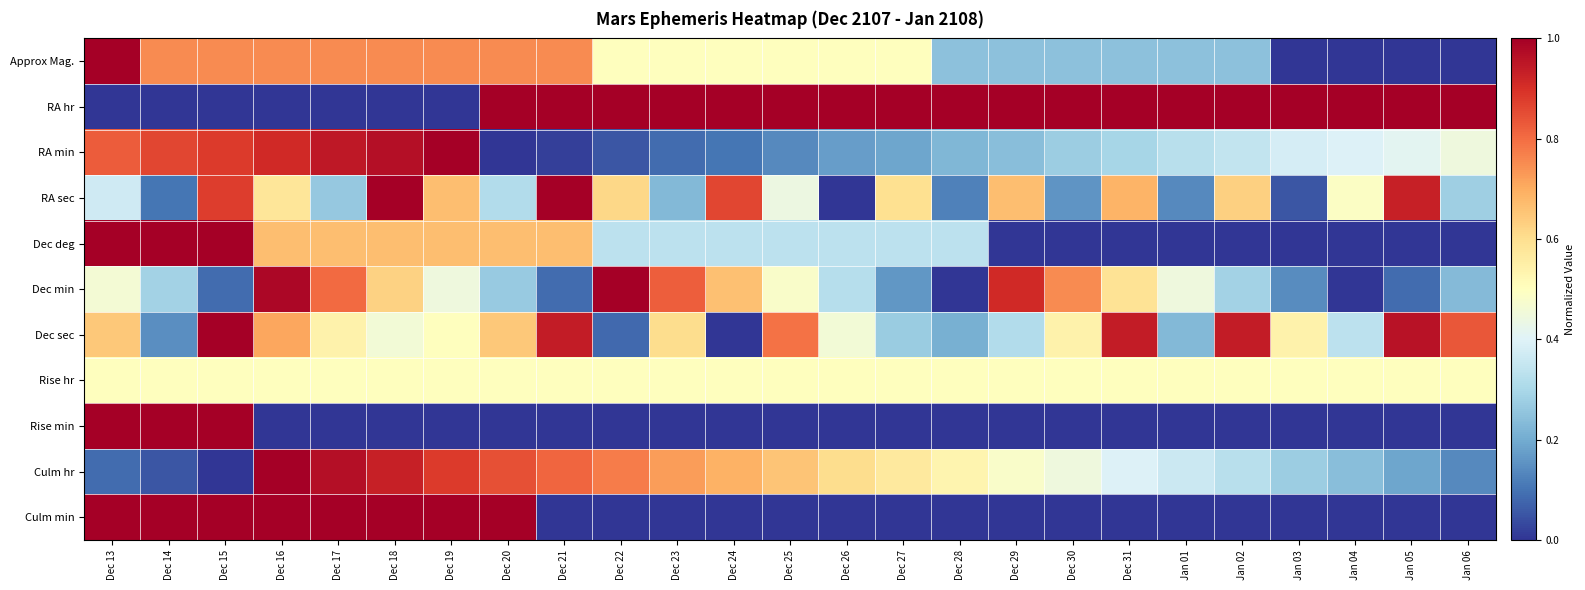

Which series changed the most between Dec 20 and Dec 21?

Culm min